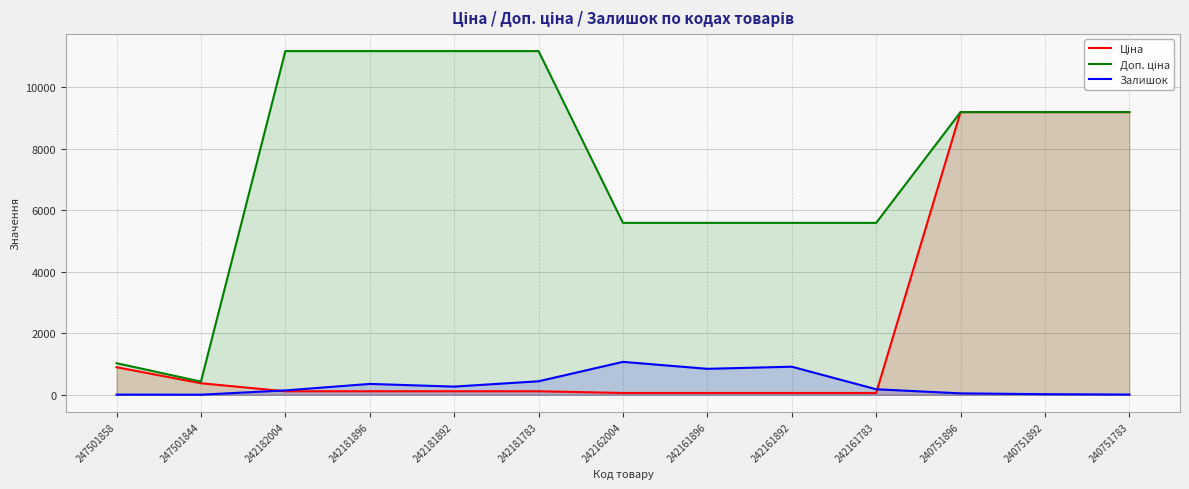

Reading left to right, list all the values displayed in this chart.

Ціна: 247501858=893.3	247501844=371.3	242182004=111.7	242181896=111.7	242181892=111.7	242181783=111.7	242162004=55.9	242161896=55.9	242161892=55.9	242161783=55.9	240751896=9185.9	240751892=9185.9	240751783=9185.9
Доп. ціна: 247501858=1023.7	247501844=426.0	242182004=11169.0	242181896=11169.0	242181892=11169.0	242181783=11169.0	242162004=5585.0	242161896=5585.0	242161892=5585.0	242161783=5585.0	240751896=9185.9	240751892=9185.9	240751783=9185.9
Залишок: 247501858=2.0	247501844=0.0	242182004=139.0	242181896=350.0	242181892=263.0	242181783=436.0	242162004=1067.0	242161896=841.0	242161892=910.0	242161783=176.0	240751896=43.0	240751892=16.0	240751783=4.0